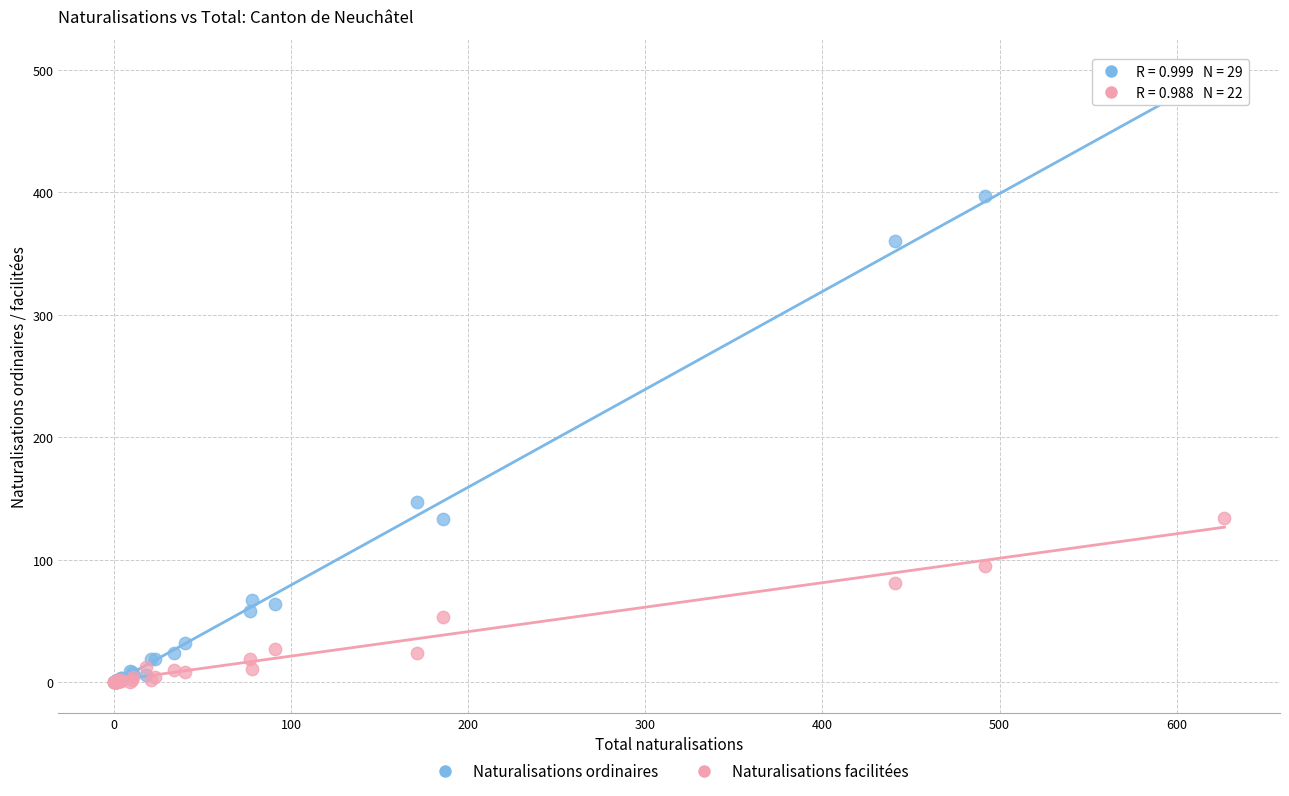

What are all the series names shown in the legend?

Naturalisations ordinaires, Naturalisations facilitées